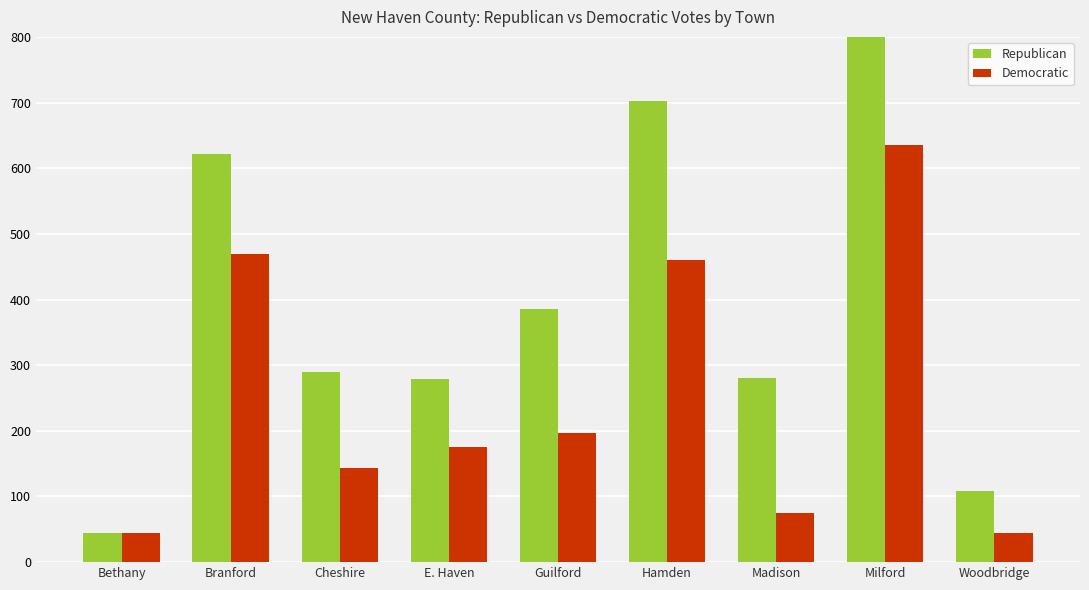

What are all the series names shown in the legend?

Republican, Democratic